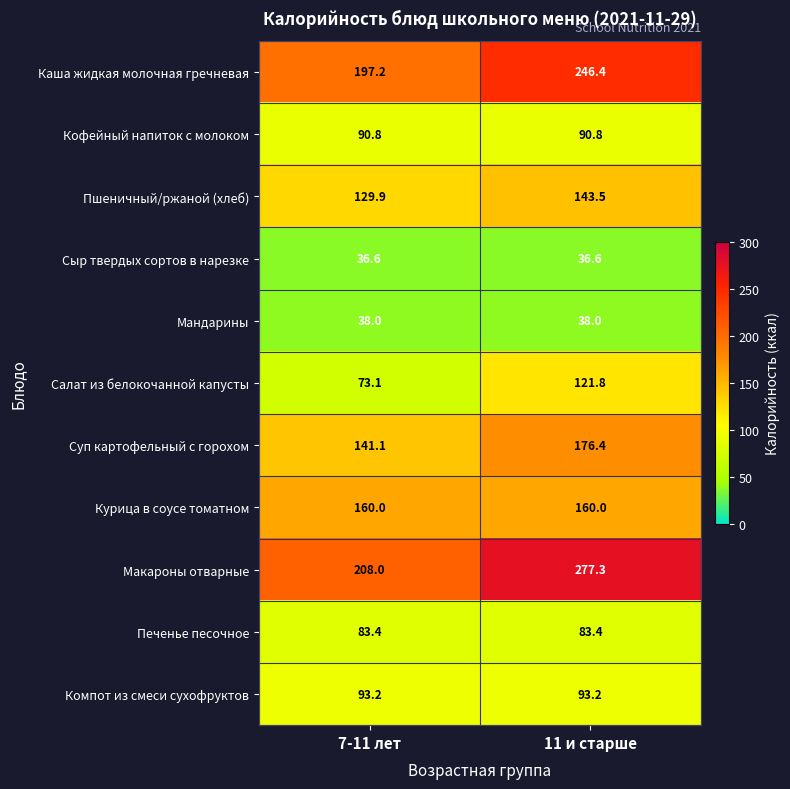

Which series changed the most between 7-11 лет and 11 и старше?

Макароны отварные